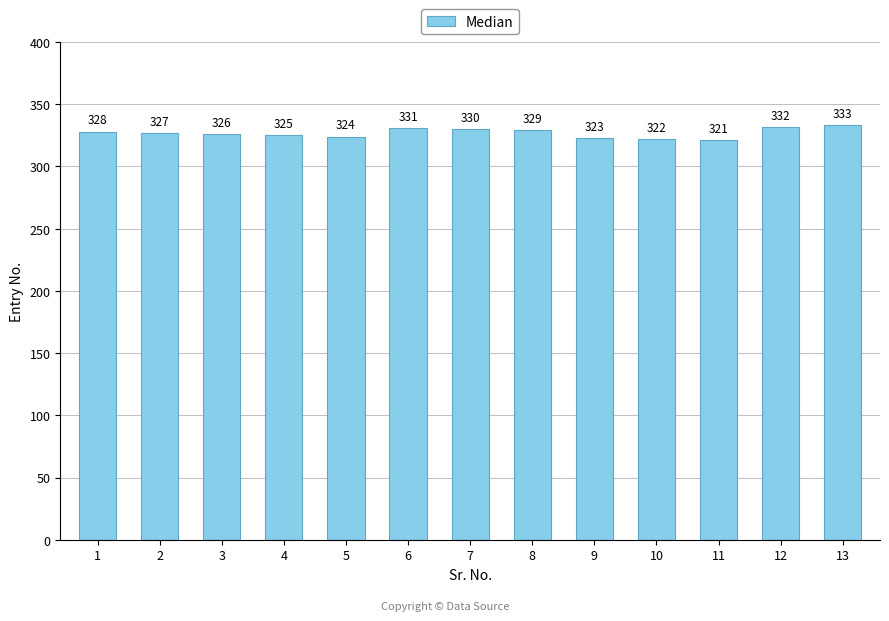

At which label is the value closest to 327?

2